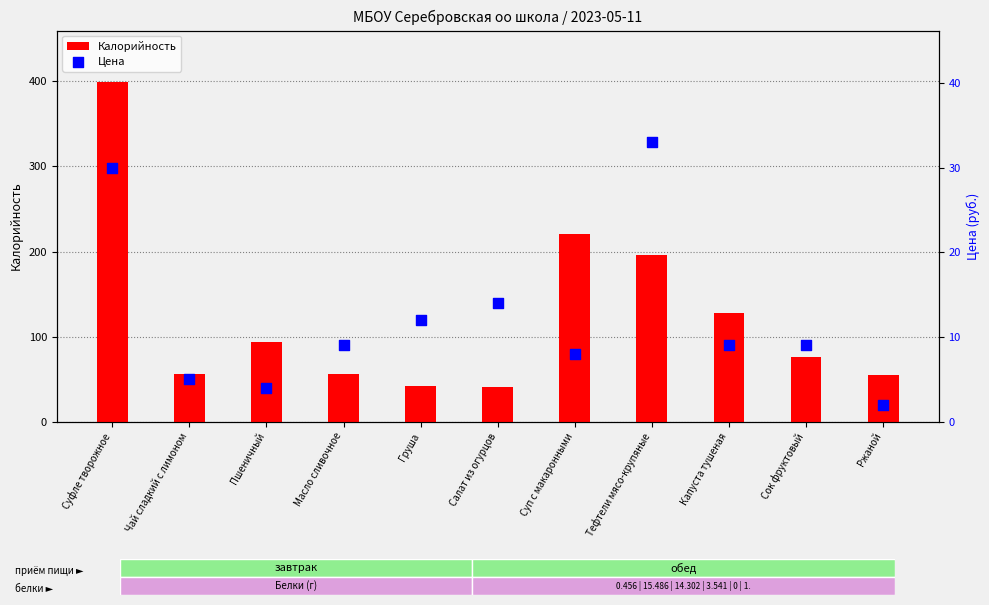

What are all the series names shown in the legend?

Калорийность, Цена